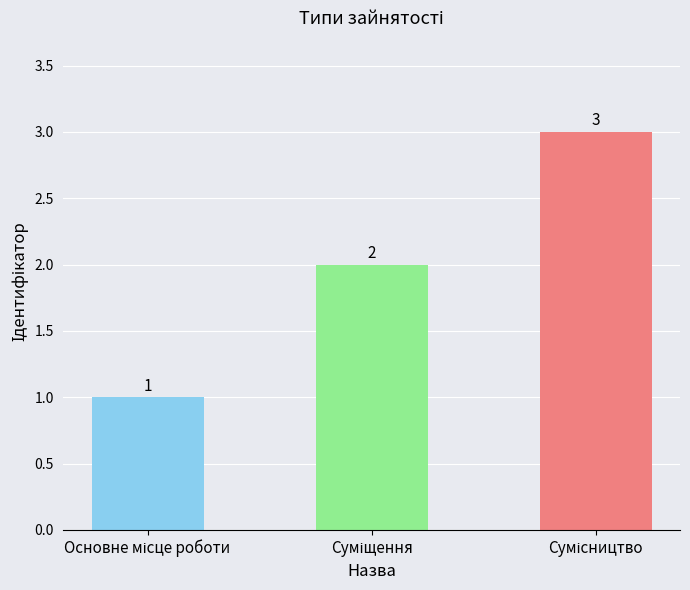

How many series are shown in this chart?

1